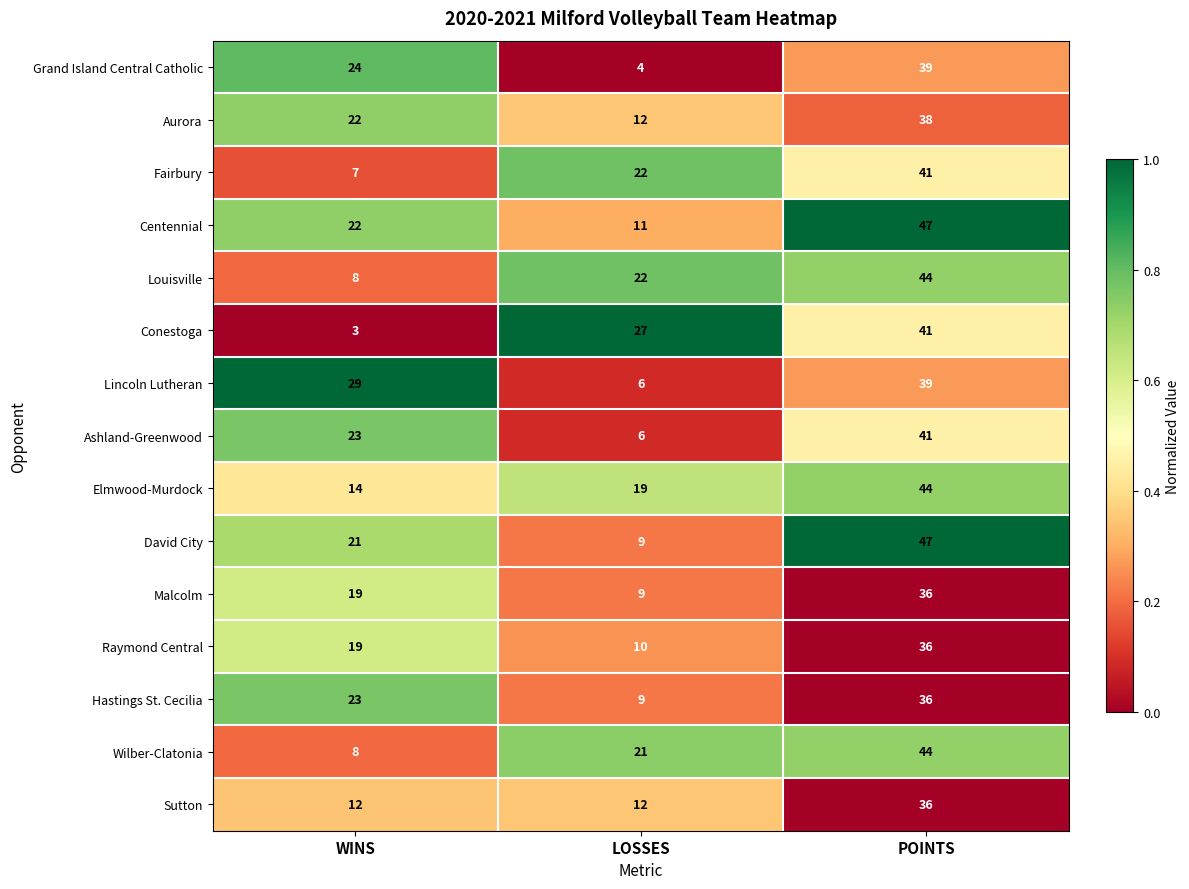

Between WINS and LOSSES, which series saw the biggest shift?

Conestoga